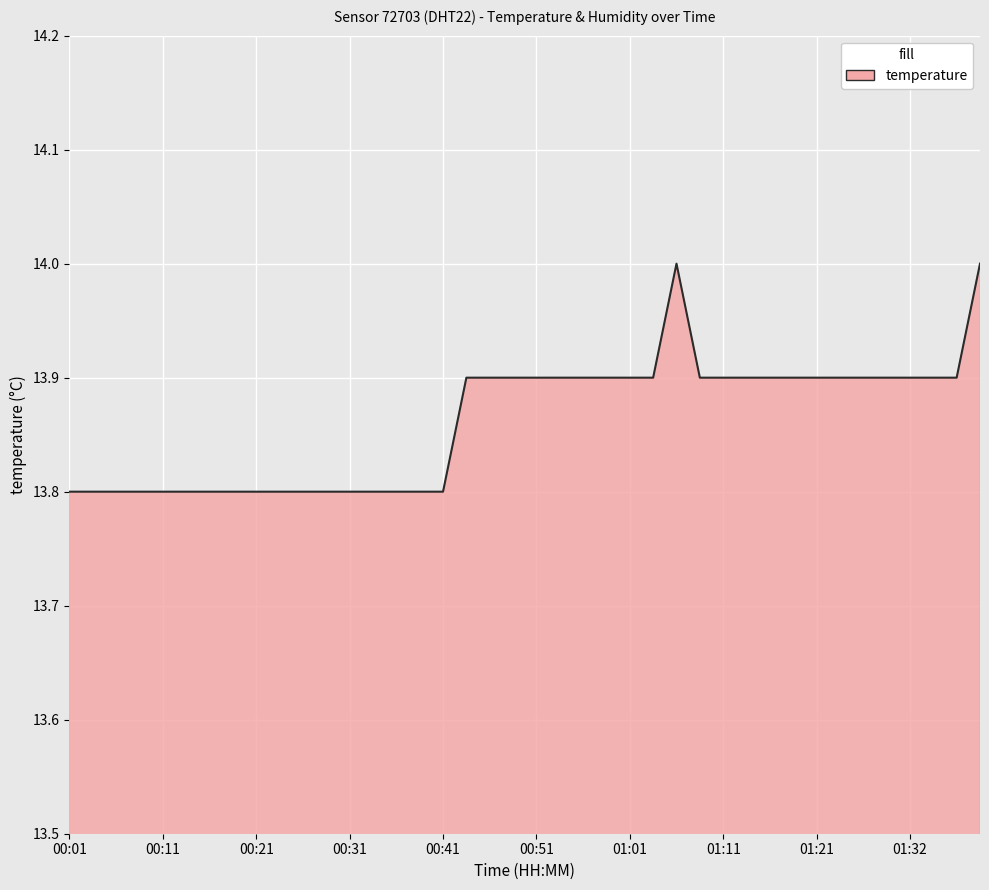

What is the greatest value displayed?

14.0